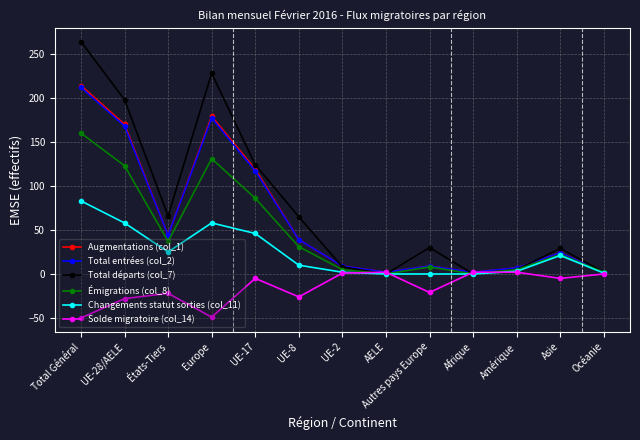

How many categories are shown in the chart?

13